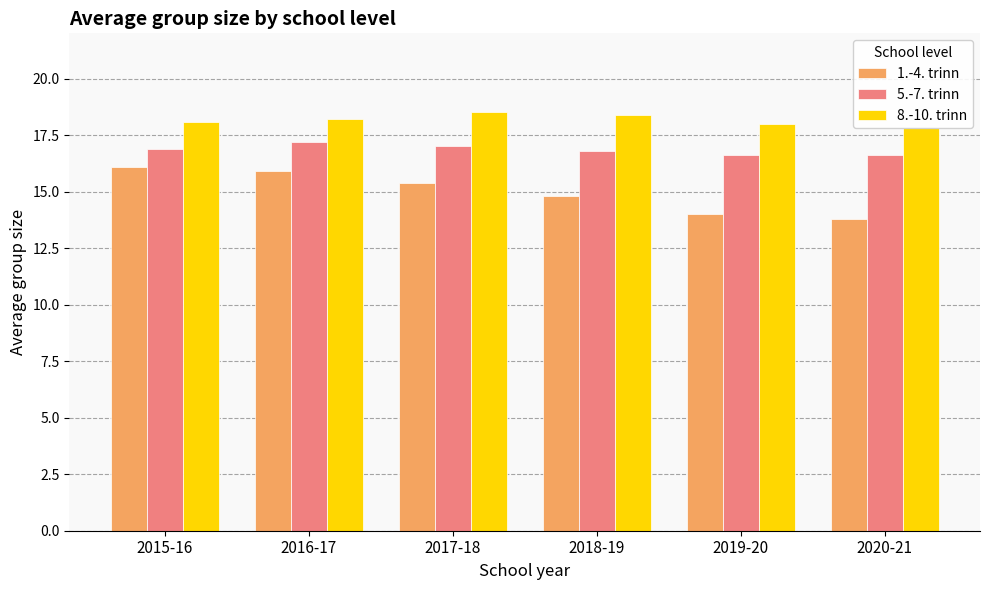

What is the sum of all 5.-7. trinn values?

101.1